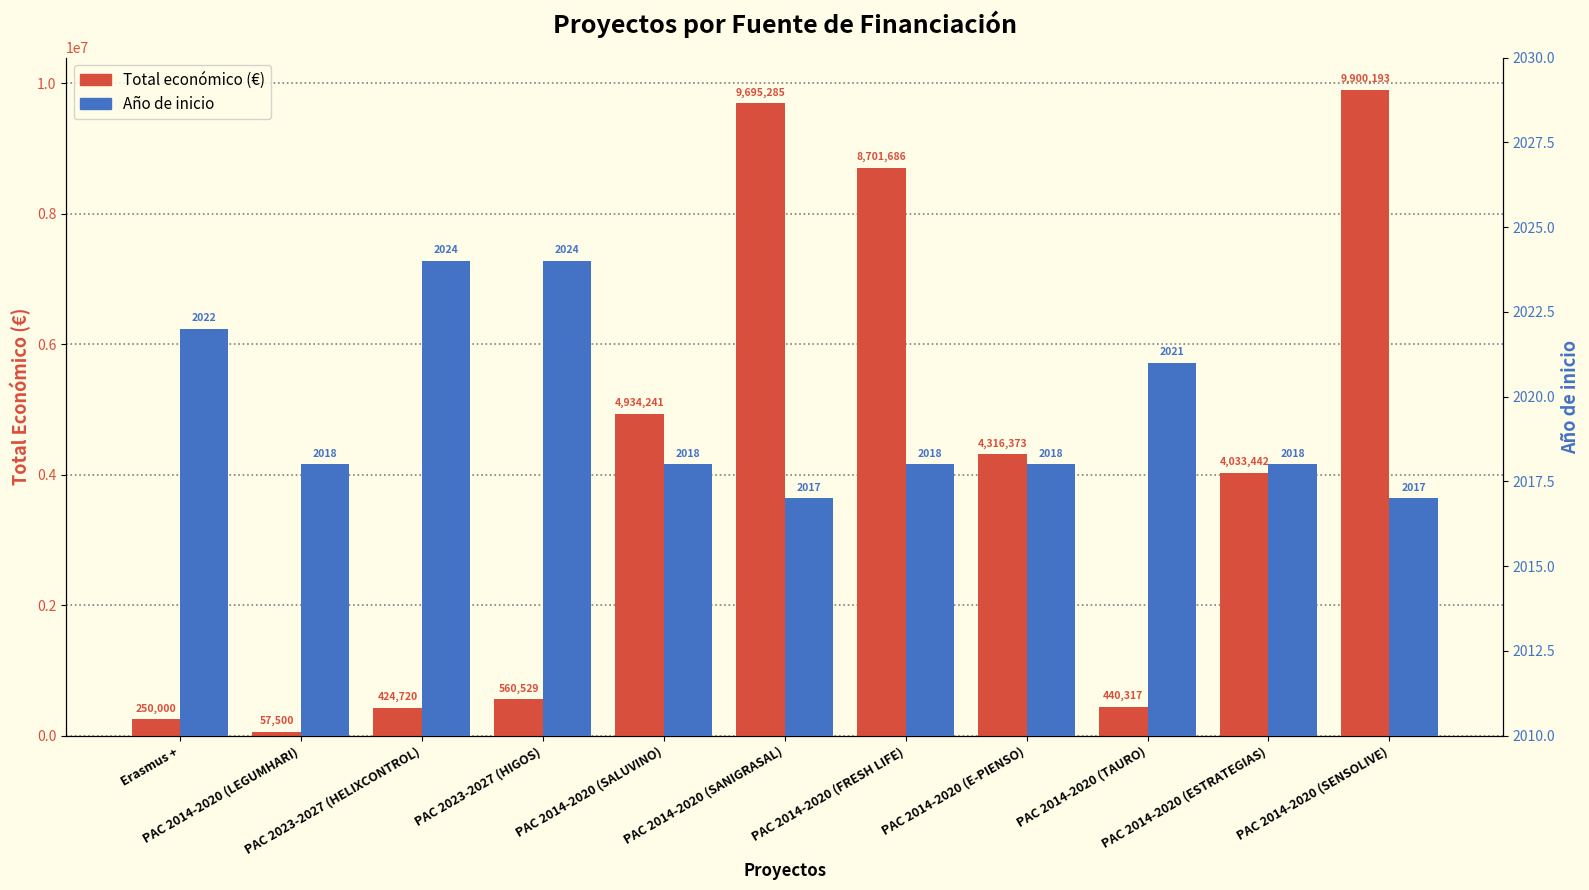

What is the difference between the highest and lowest values at PAC 2014-2020 (TAURO)?

438296